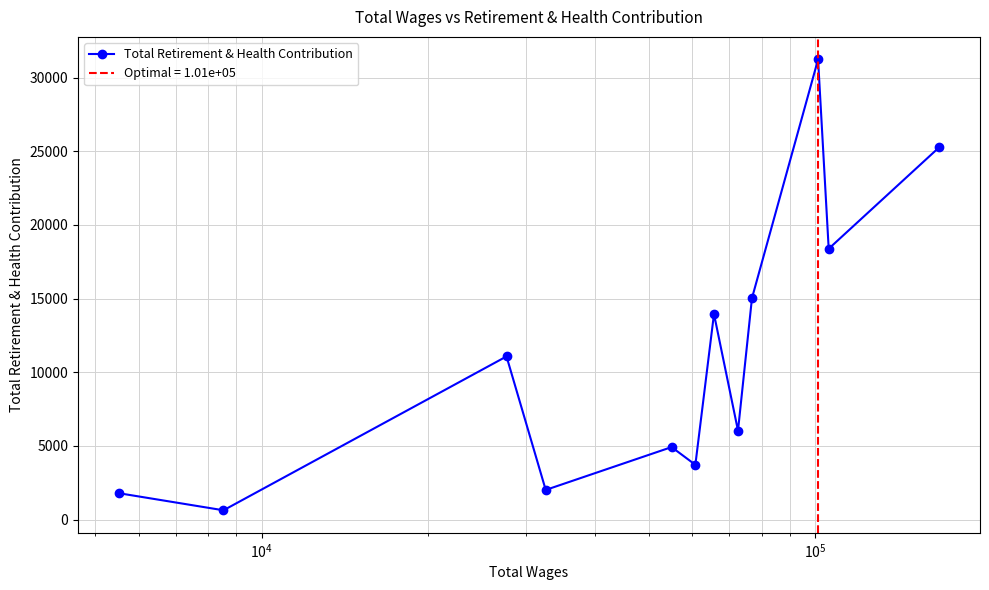

In Total Retirement & Health Contribution, how many points are lower than both neighbors (excluding endpoints)?

5